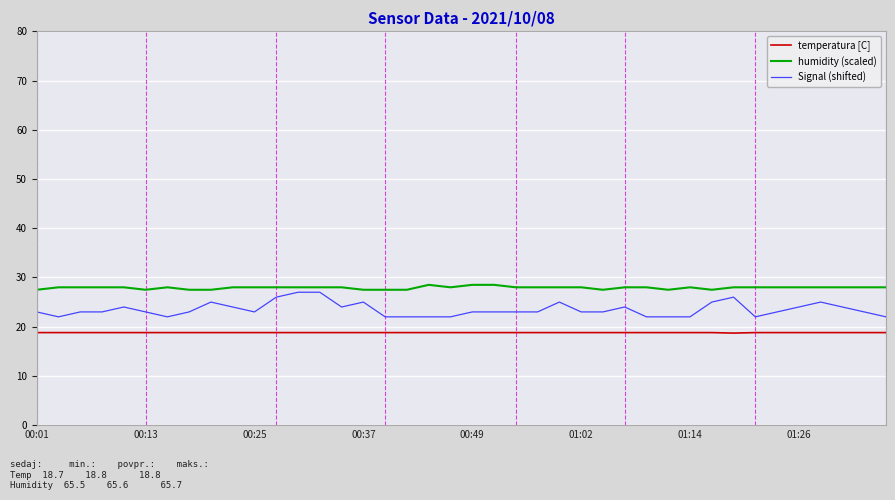

What is the smallest value displayed?

18.7